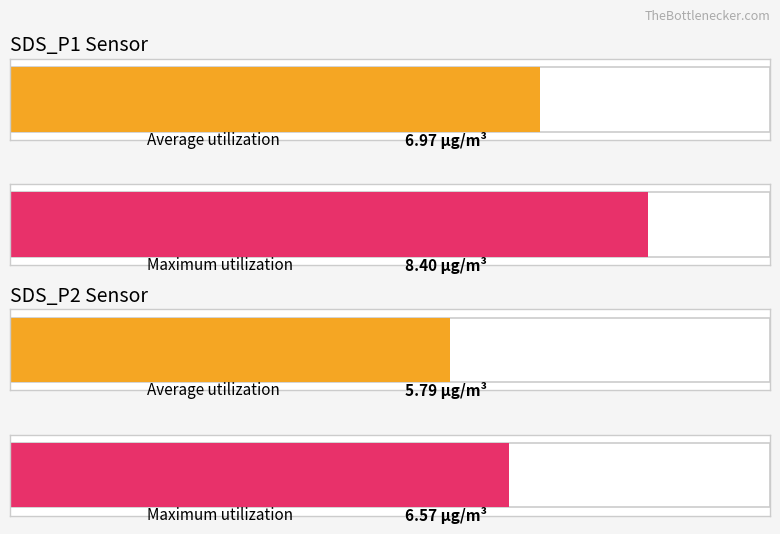

Count the Average utilization values in the range 5 to 6.

1